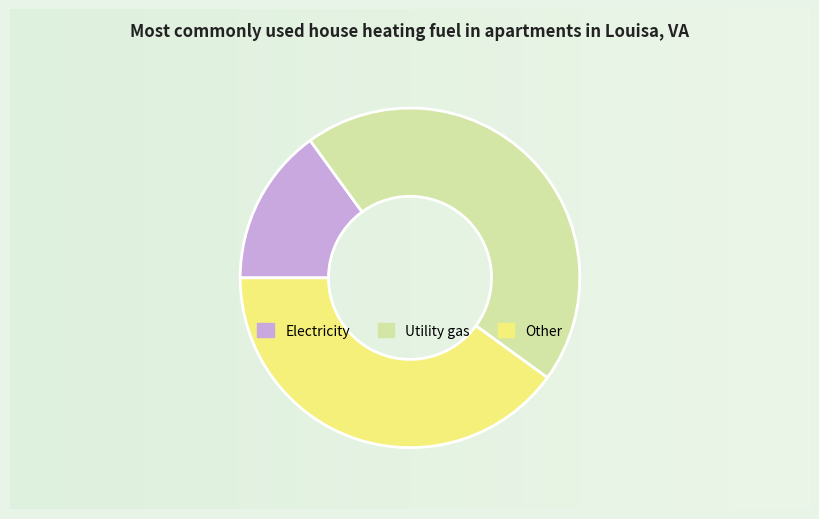

Is there a majority slice in this chart?

No